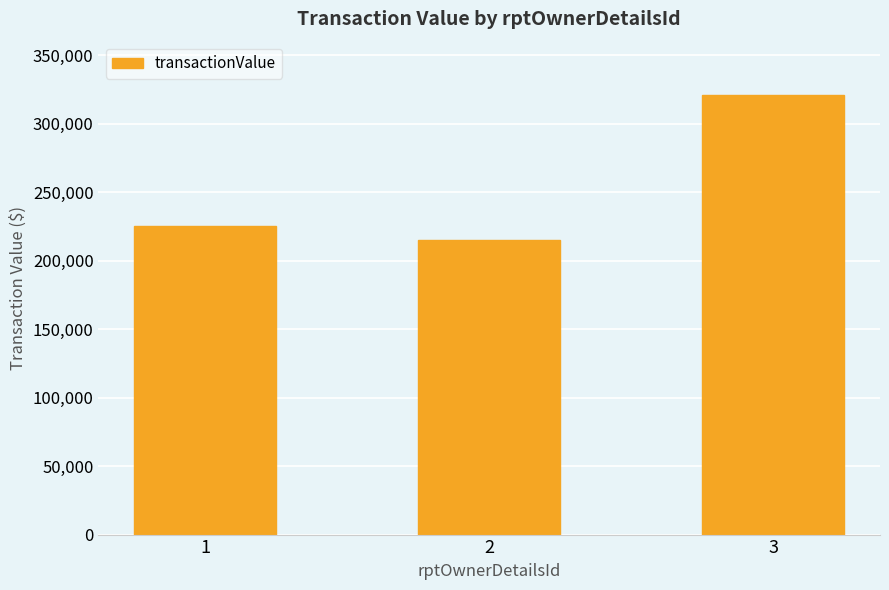

Is it true that the value at 2 is 214789?

True